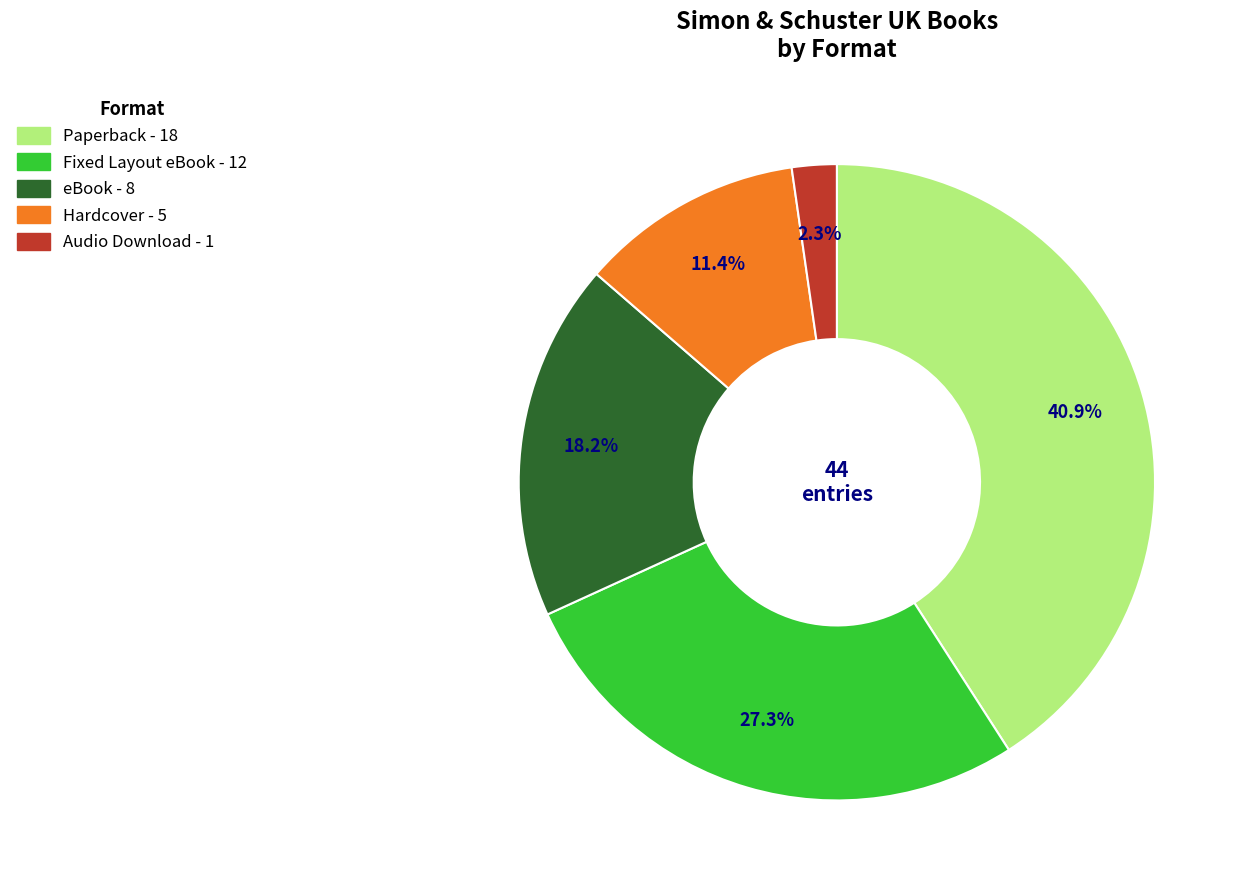

Count the number of slices in the pie.

5